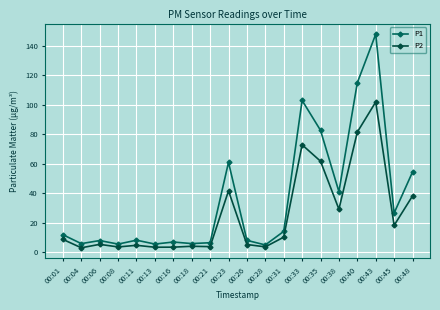

Reading left to right, what are all the values shown in this chart?

P1: 00:01=11.9	00:04=5.8	00:06=7.9	00:08=5.5	00:11=8.2	00:13=5.5	00:16=6.9	00:18=5.9	00:21=6.5	00:23=61.0	00:26=8.1	00:28=5.0	00:31=14.2	00:33=103.0	00:35=82.8	00:38=41.1	00:40=115.0	00:43=148.0	00:45=26.6	00:48=54.5
P2: 00:01=8.7	00:04=3.0	00:06=5.3	00:08=3.6	00:11=4.7	00:13=3.4	00:16=3.5	00:18=4.0	00:21=3.8	00:23=41.7	00:26=5.2	00:28=3.6	00:31=10.2	00:33=72.9	00:35=61.8	00:38=29.2	00:40=81.5	00:43=102.0	00:45=18.2	00:48=38.2